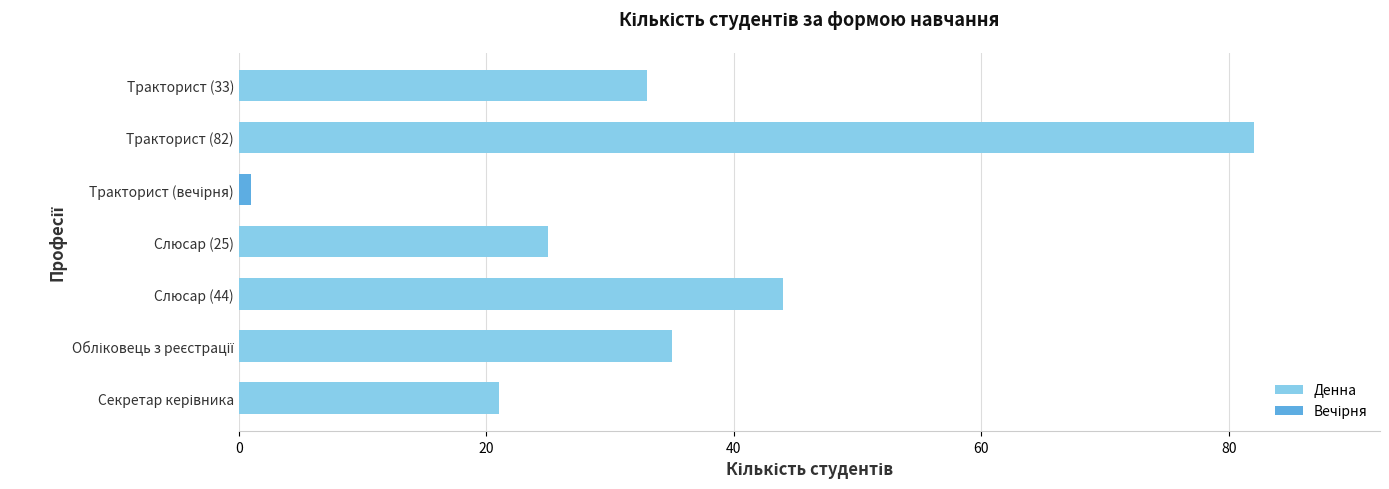

How many values in Вечірня are above zero?

1